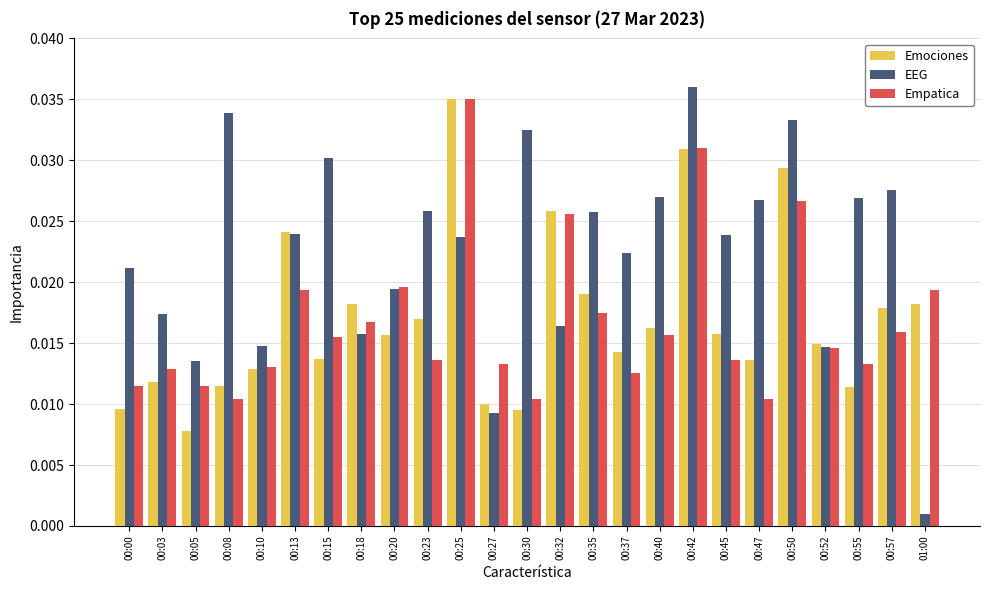

What is the sum of all Emociones values?

0.4